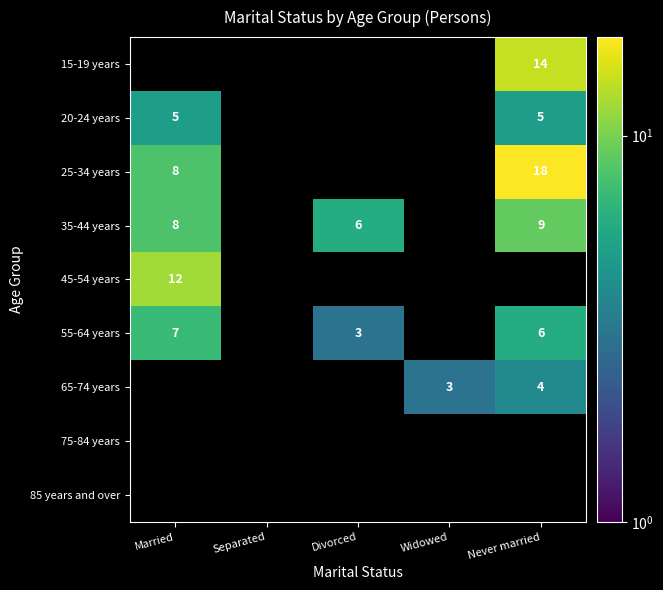

Is it true that 55-64 years equals 3 at Married?

False